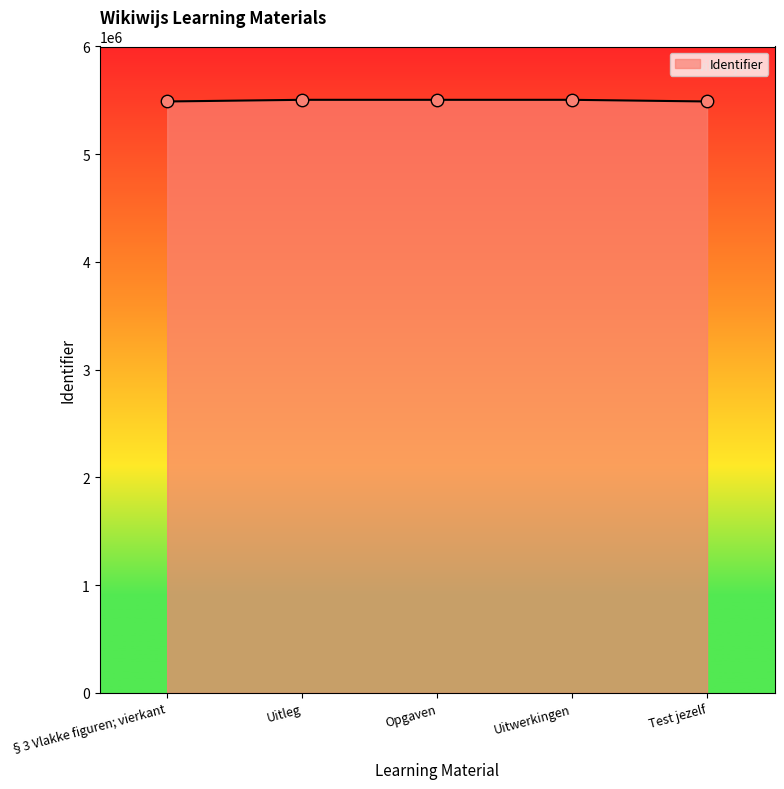

Approximately how many times larger is the value at Opgaven compared to Uitleg?

1.0